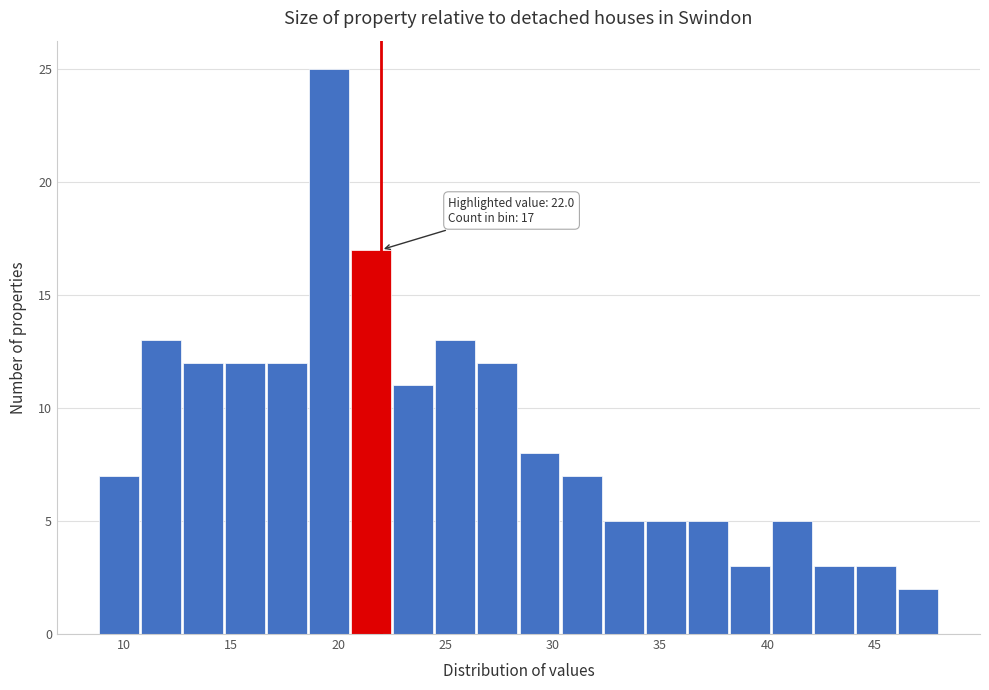

Around what value on the x-axis is the tallest bar? Give the approximate position of its centre, as read against the axis.

19.5